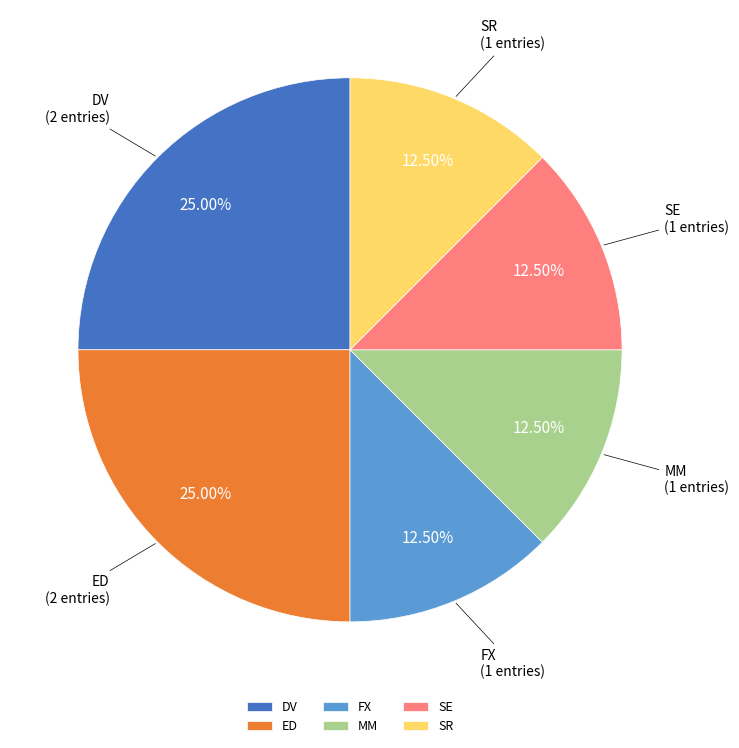

Is there any slice that represents more than half of the pie?

No